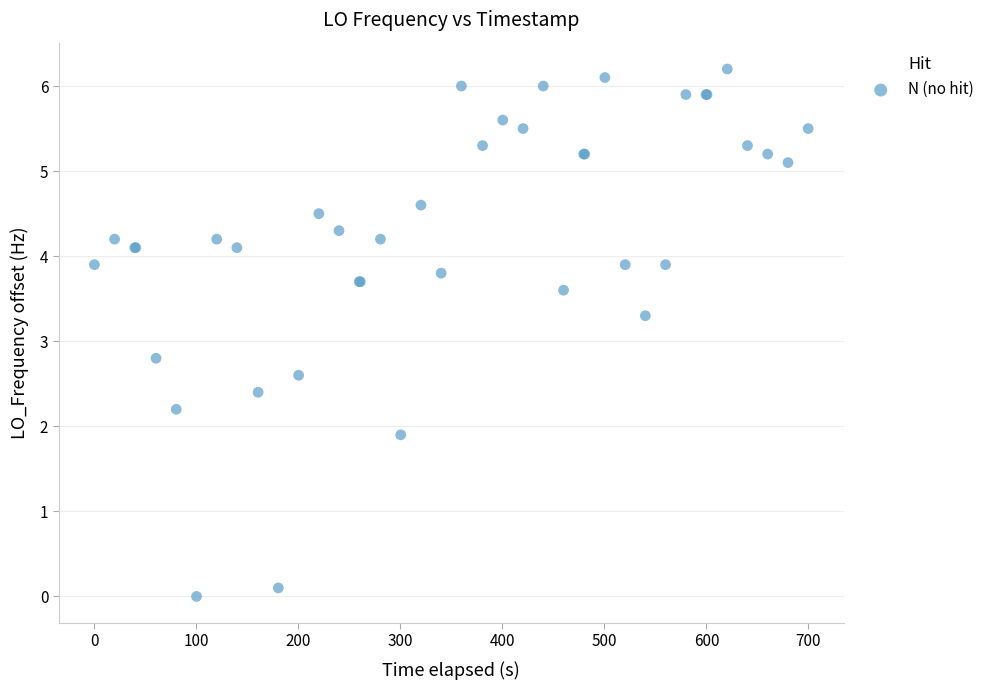

What Y value in the scatter plot is closest to 3?

2.8